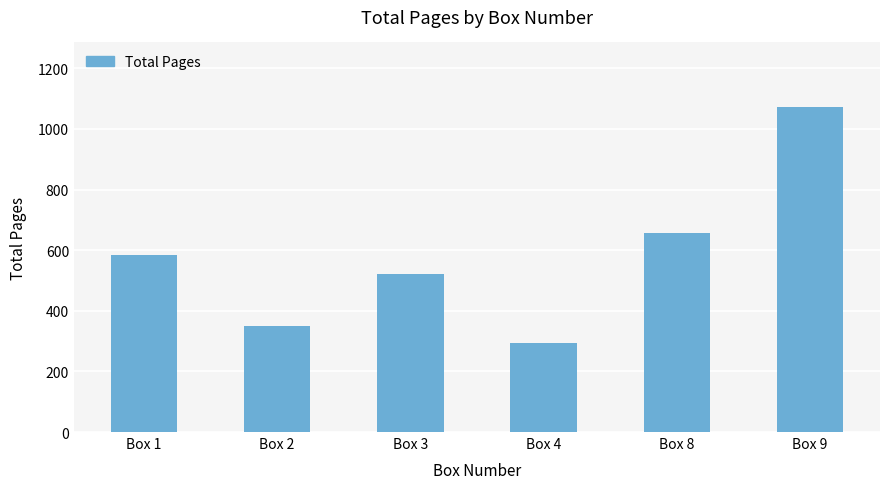

What is the sum of all values?

3474